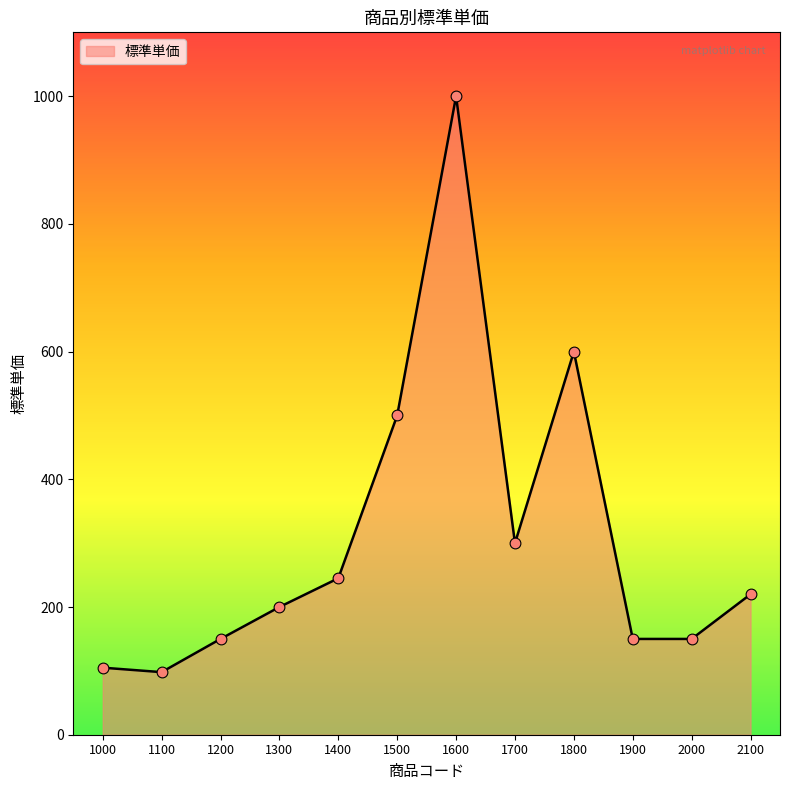

Which has a higher value, 1500 or 1400?

1500